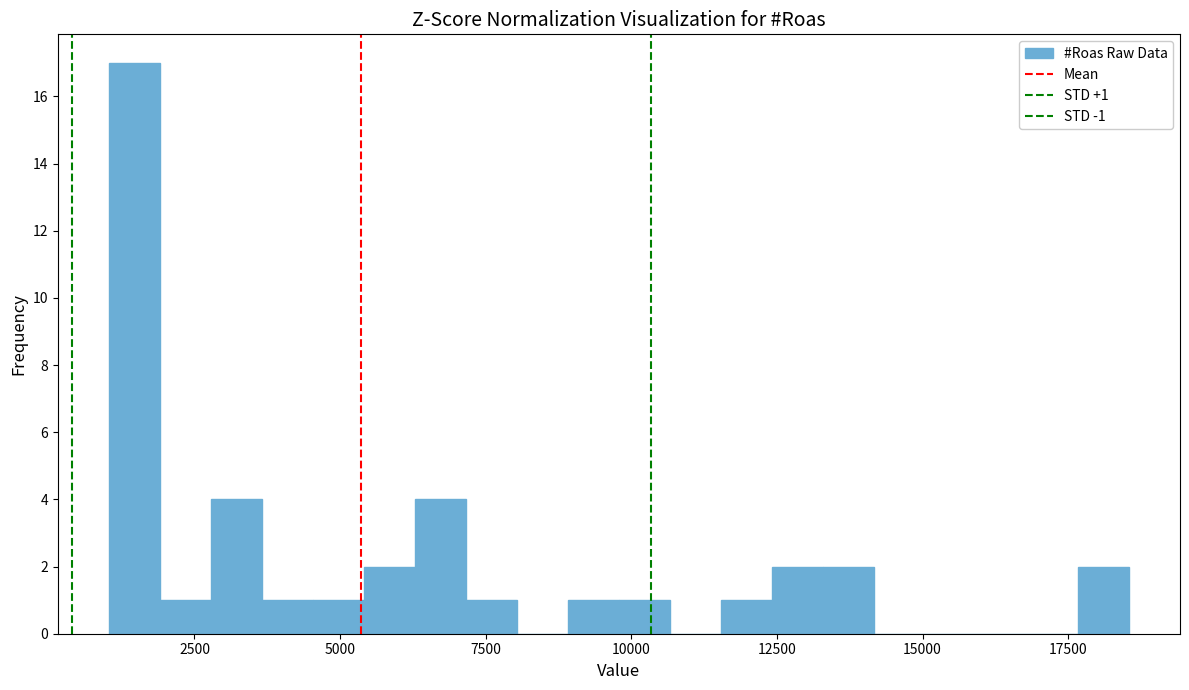

Read against the x-axis, roughly where is the centre of the tallest bar?

1500